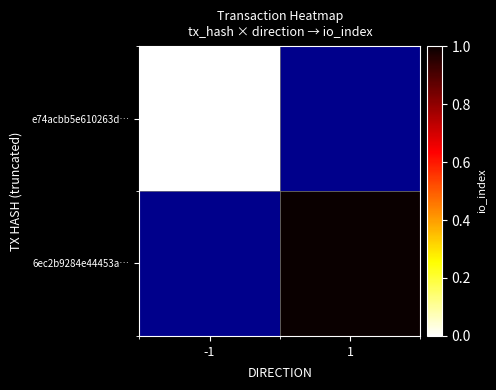

At how many categories does at least one series exceed 0?

1